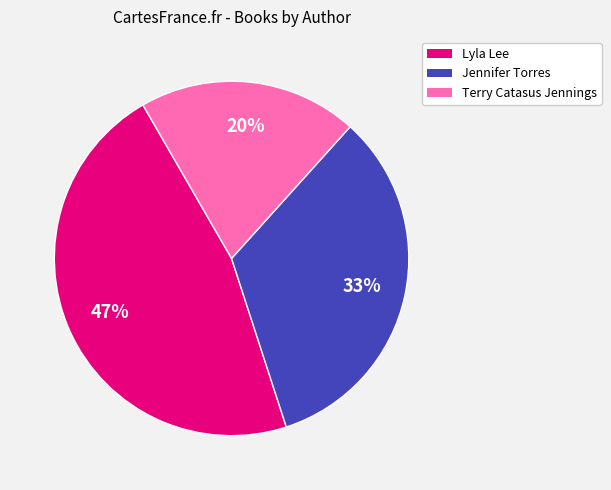

How many slices are in this pie chart?

3